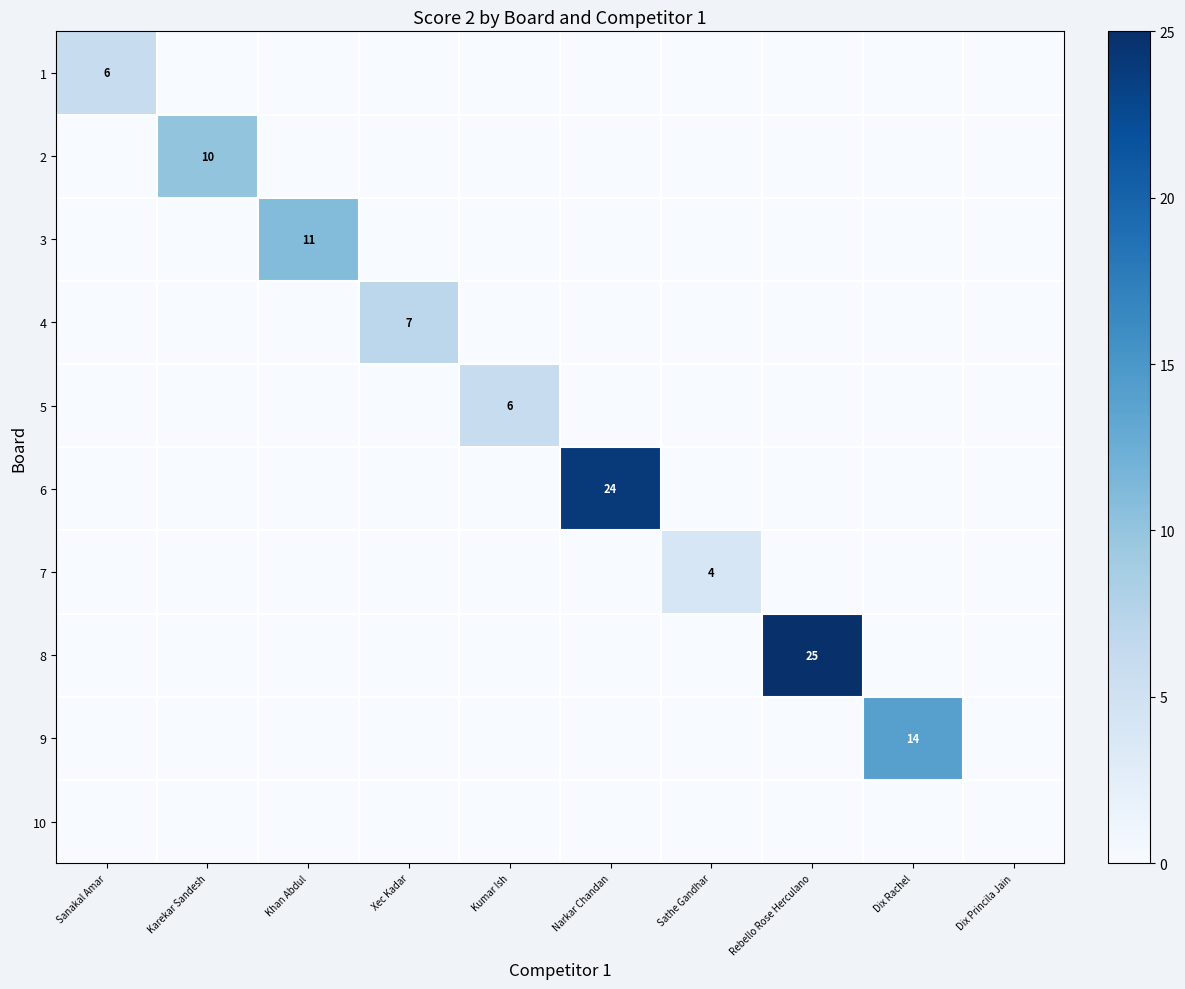

The value of 1 at Narkar Chandan is 0. True or false?

True